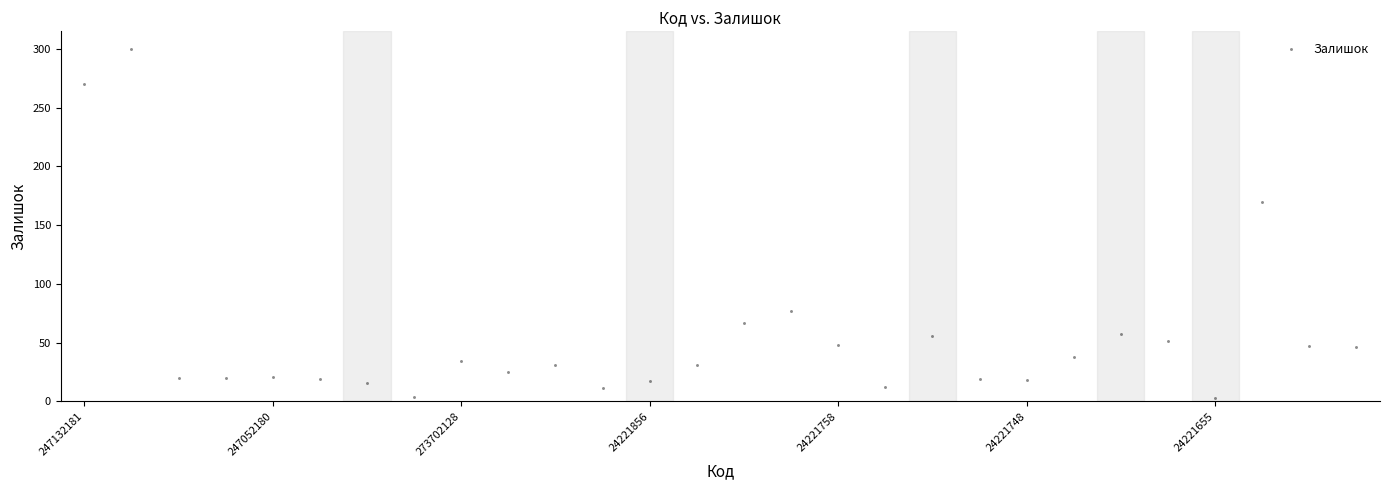

What is the range of Y values (max minus min)?

297